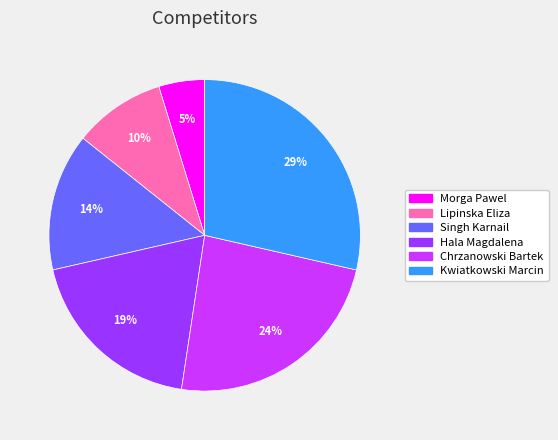

Is Lipinska Eliza the majority of the pie?

No